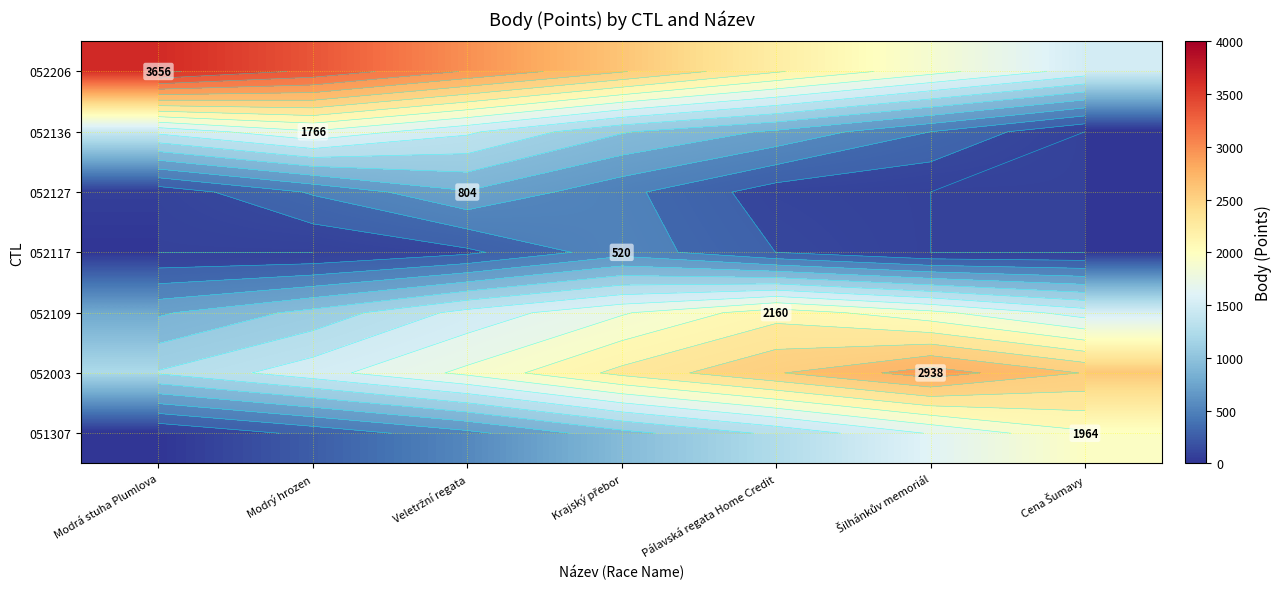

What is the spread (max minus min) of values at Modrý hrozen?

3351.1